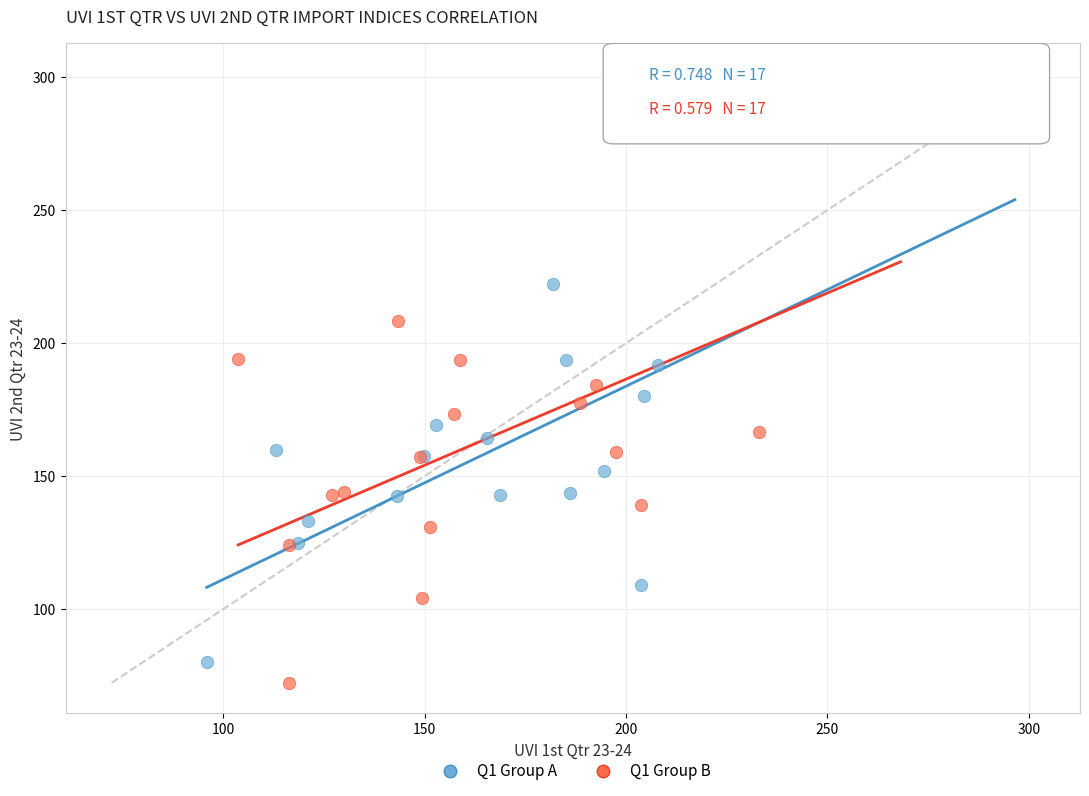

Which series has the widest spread of Y values?

Q1 Group B